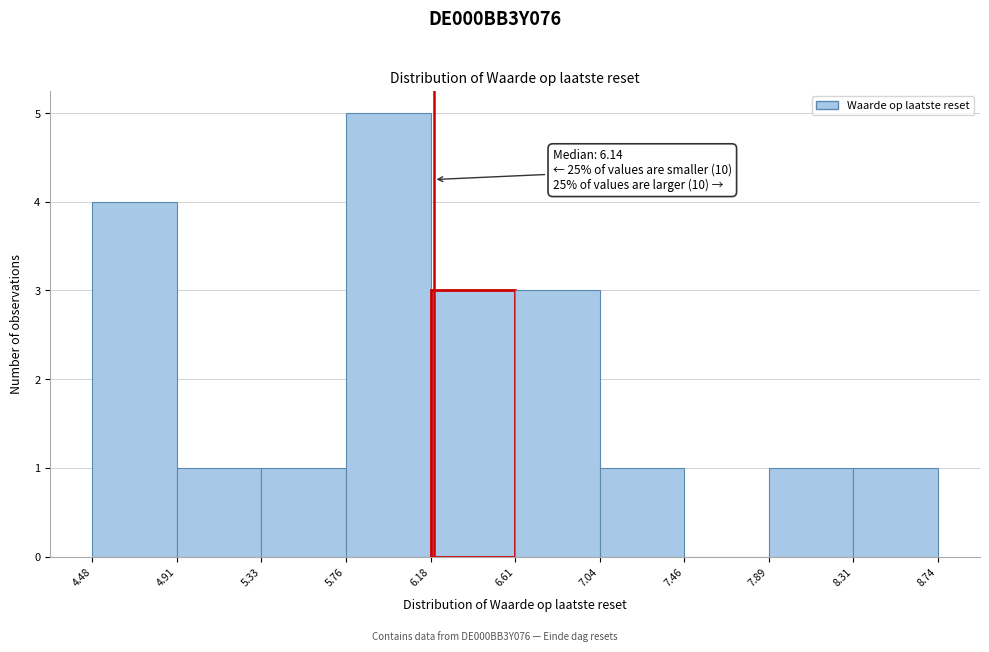

Over which range of the x-axis is the bar tallest?

5.76 to 6.18